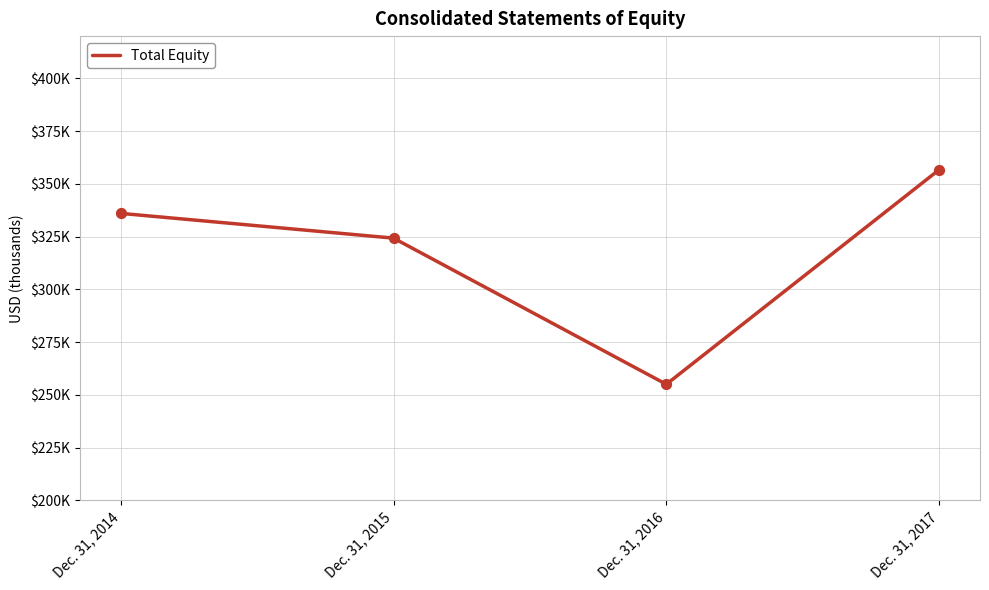

Which has a higher value, Dec. 31, 2017 or Dec. 31, 2014?

Dec. 31, 2017